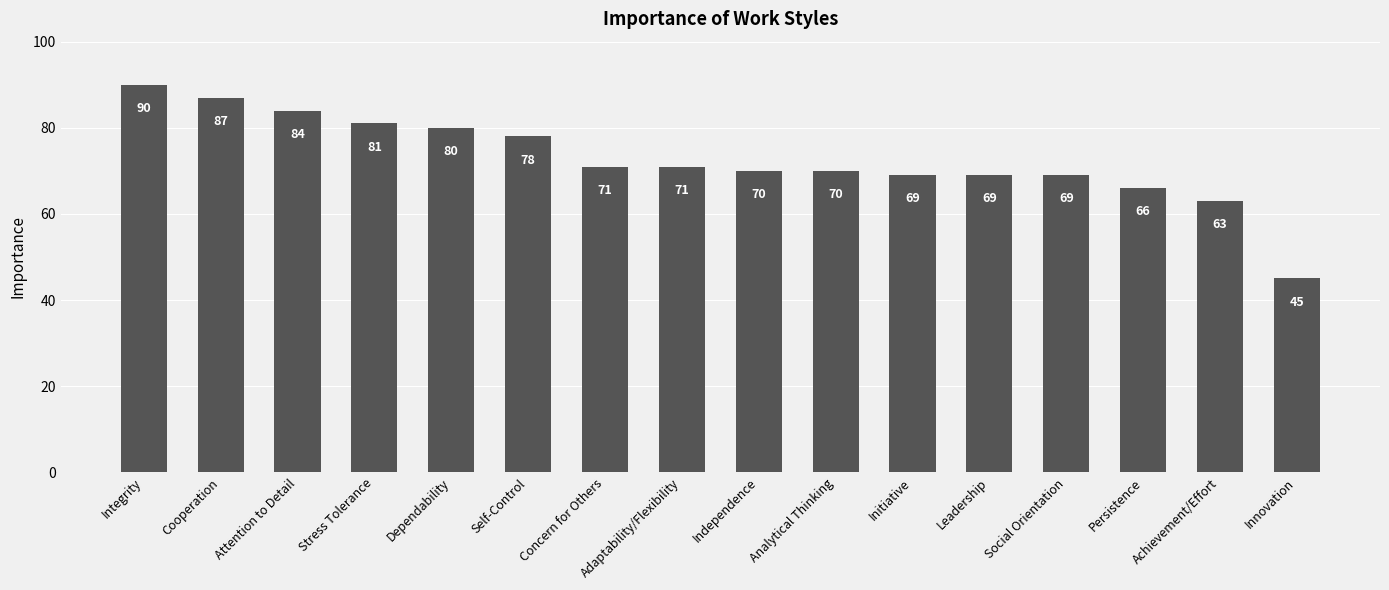

Which label corresponds to the smallest value in the chart?

Innovation